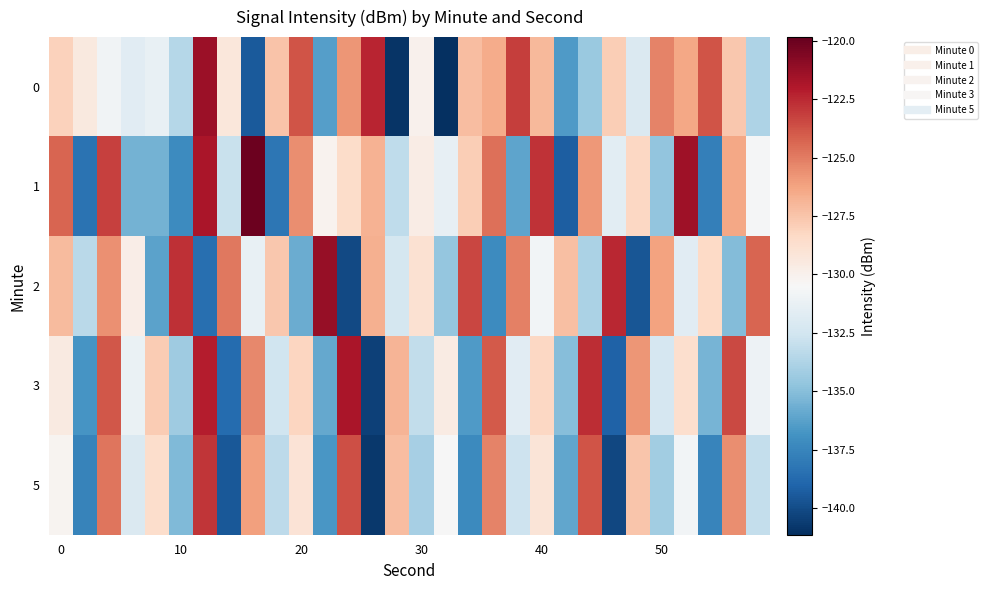

List the series in order of their peak value, lowest first.

5, 3, 0, 2, 1